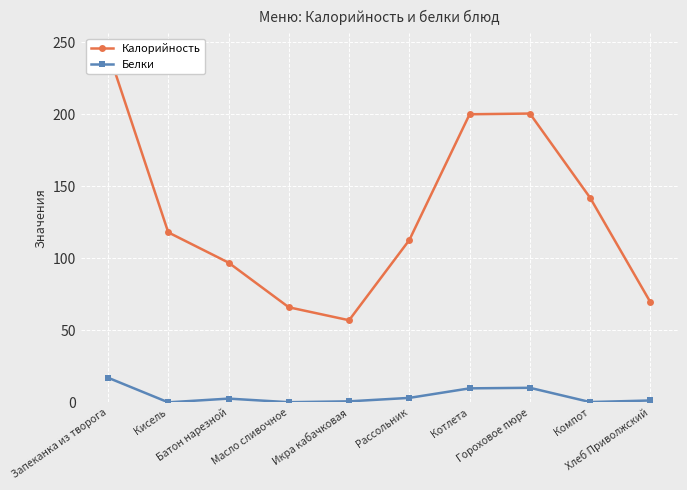

How many distinct data groups are displayed?

2